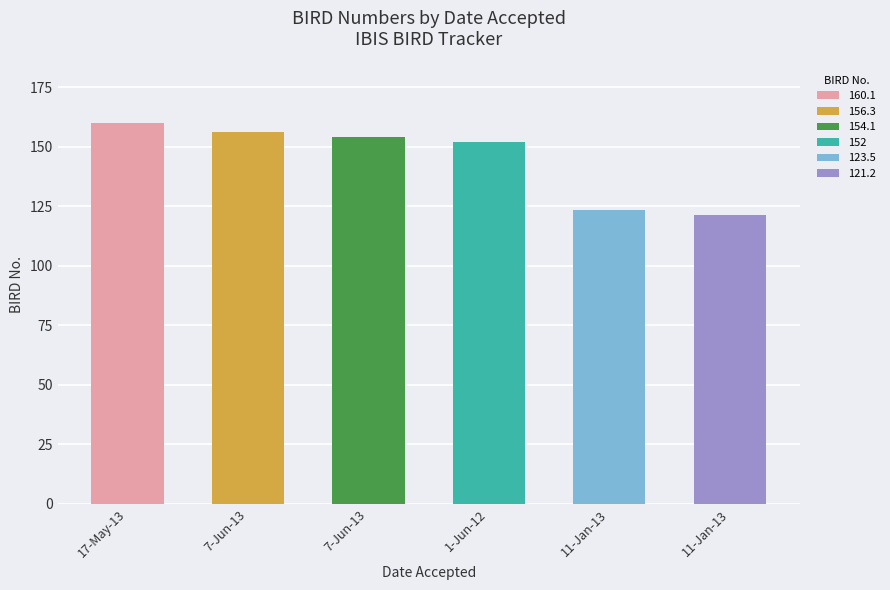

Does the chart contain any negative values?

No